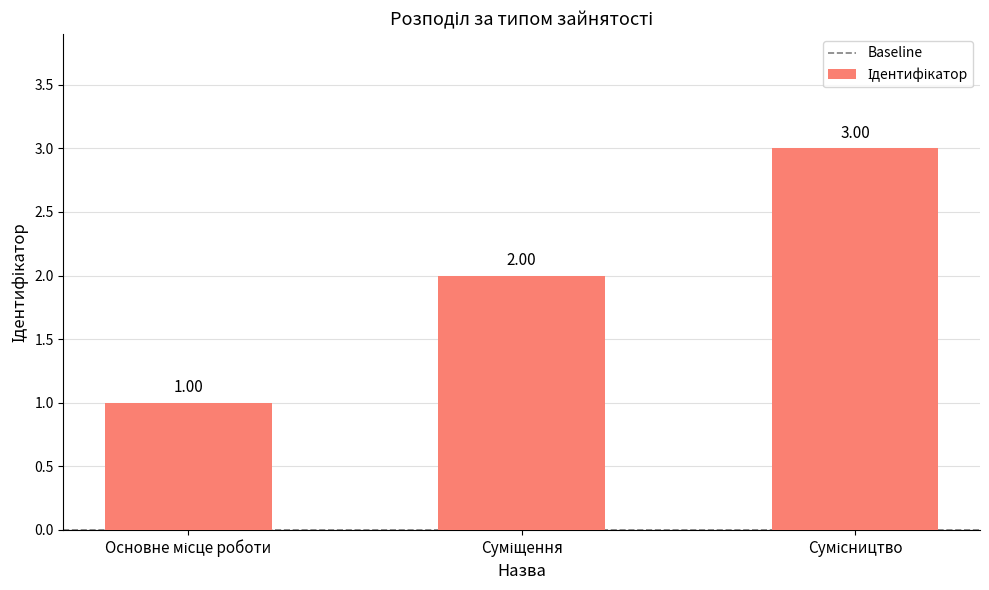

What is the sum of all values?

6